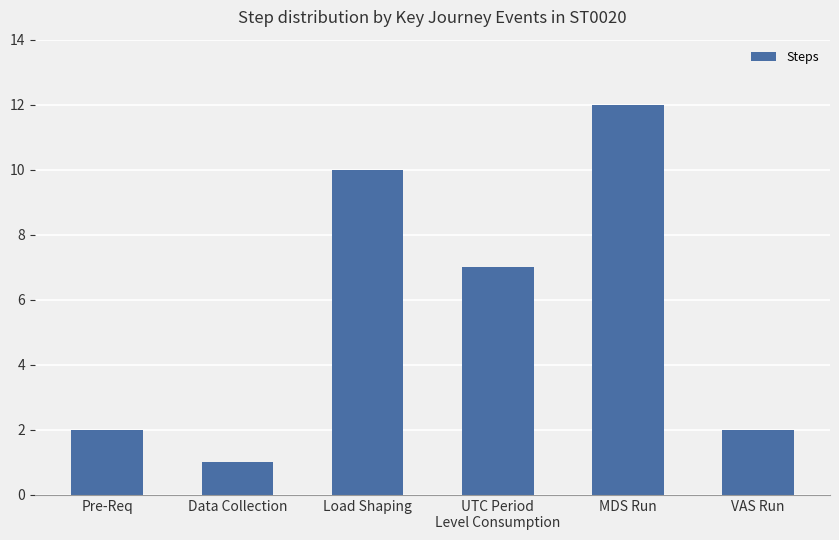

The value at Load Shaping is 17. True or false?

False